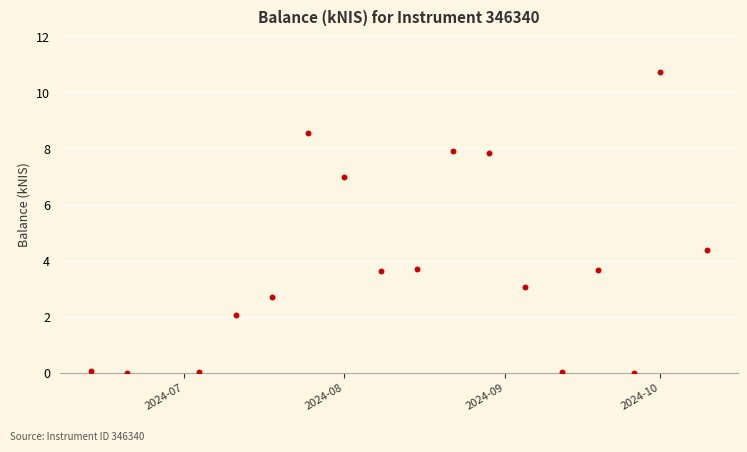

What Y value in the scatter plot is closest to 5?

4.4